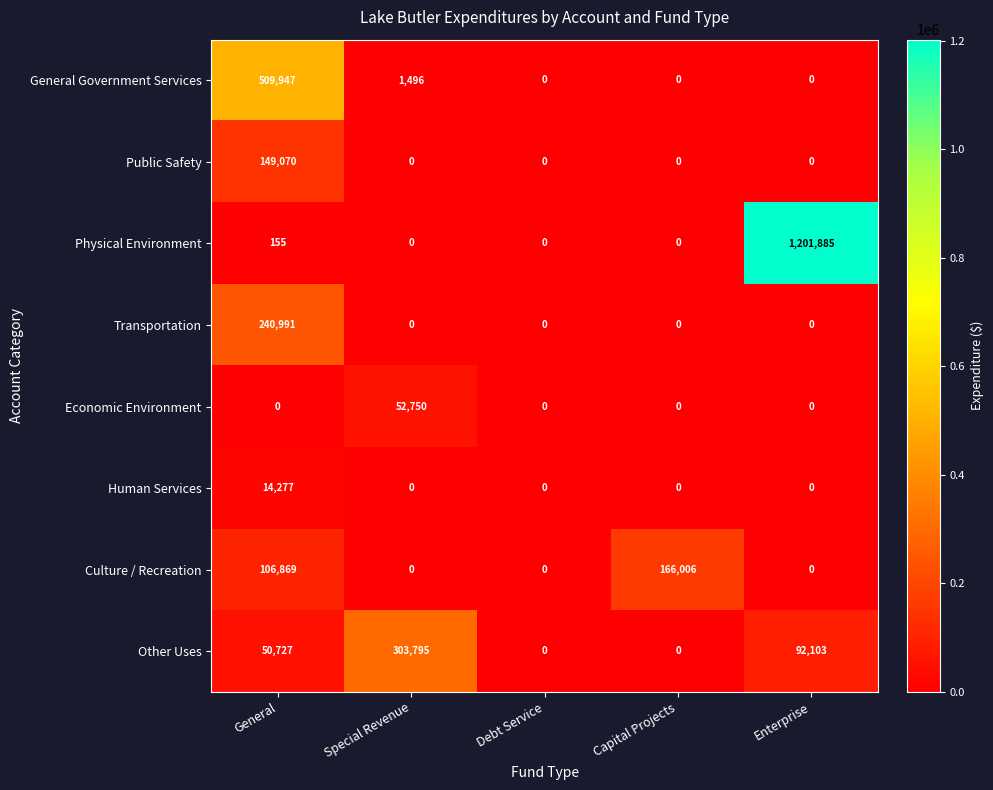

At General, list the series in order from largest to smallest.

General Government Services, Transportation, Public Safety, Culture / Recreation, Other Uses, Human Services, Physical Environment, Economic Environment